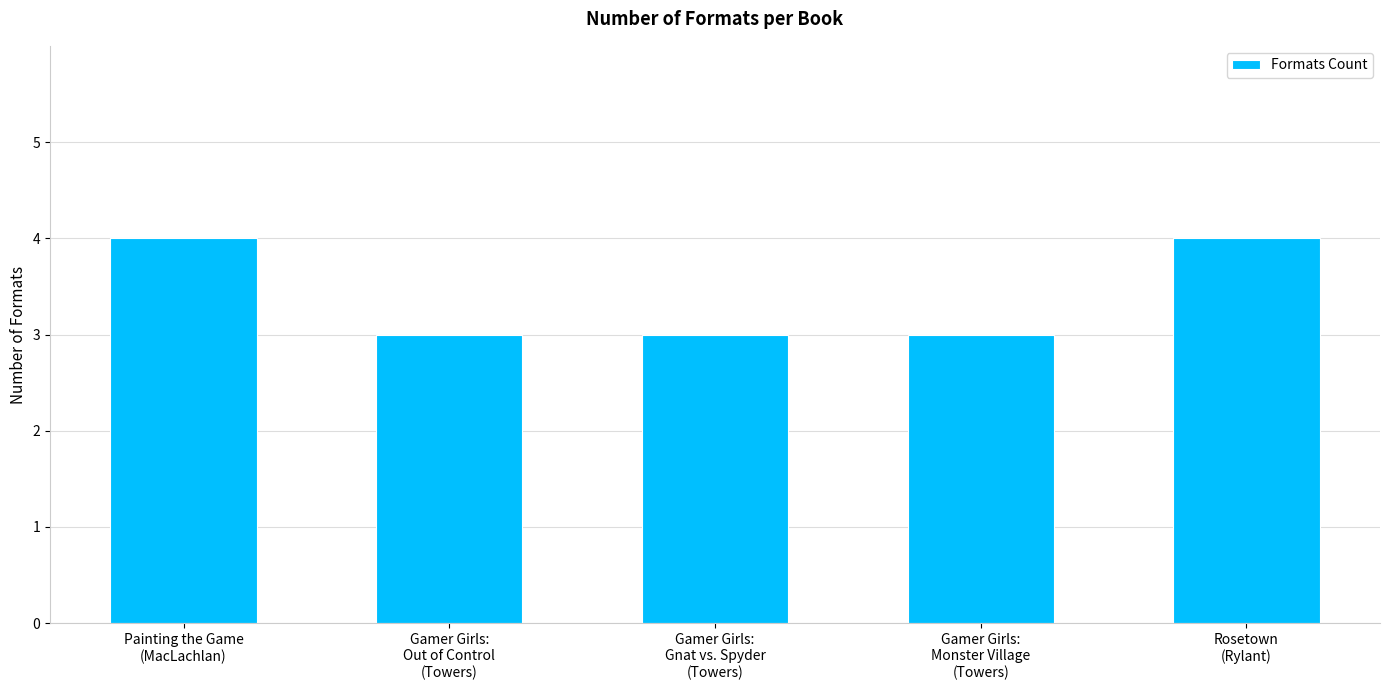

What is the value of the 1st bar from the left?

4